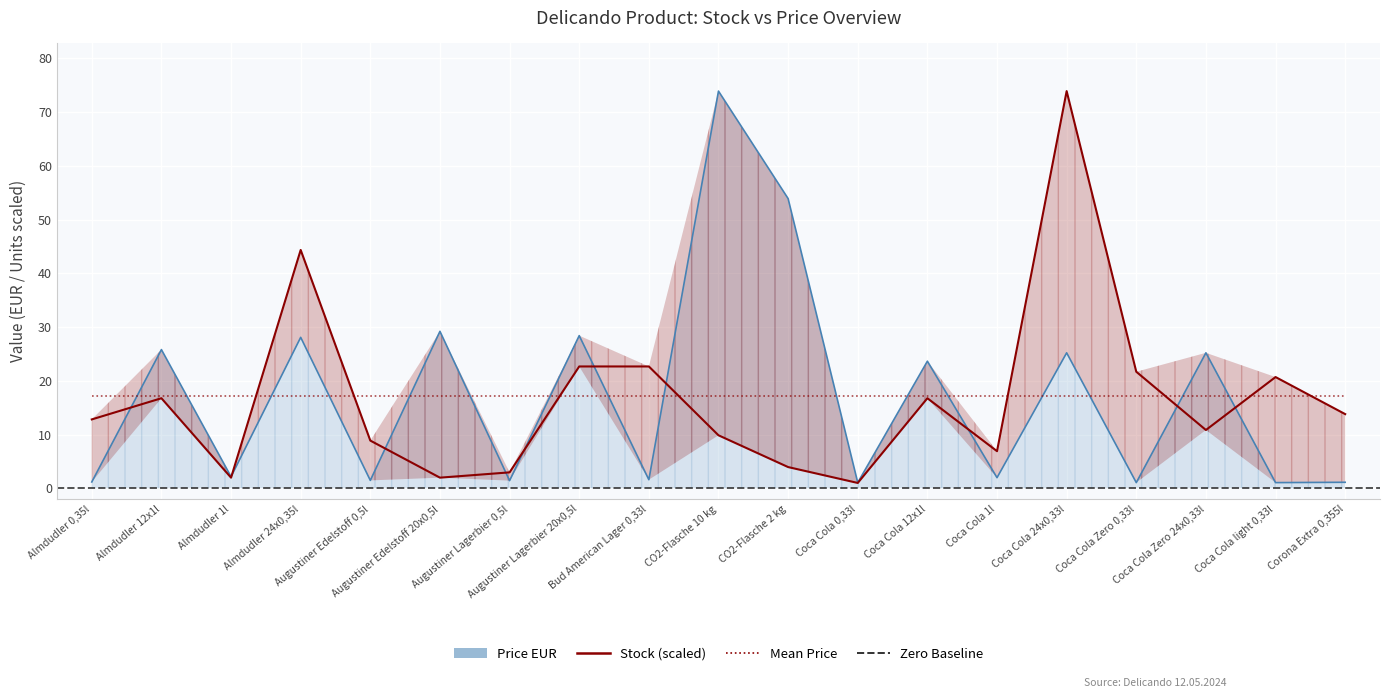

Which has a higher value, CO2-Flasche 10 kg or Almdudler 1l?

CO2-Flasche 10 kg